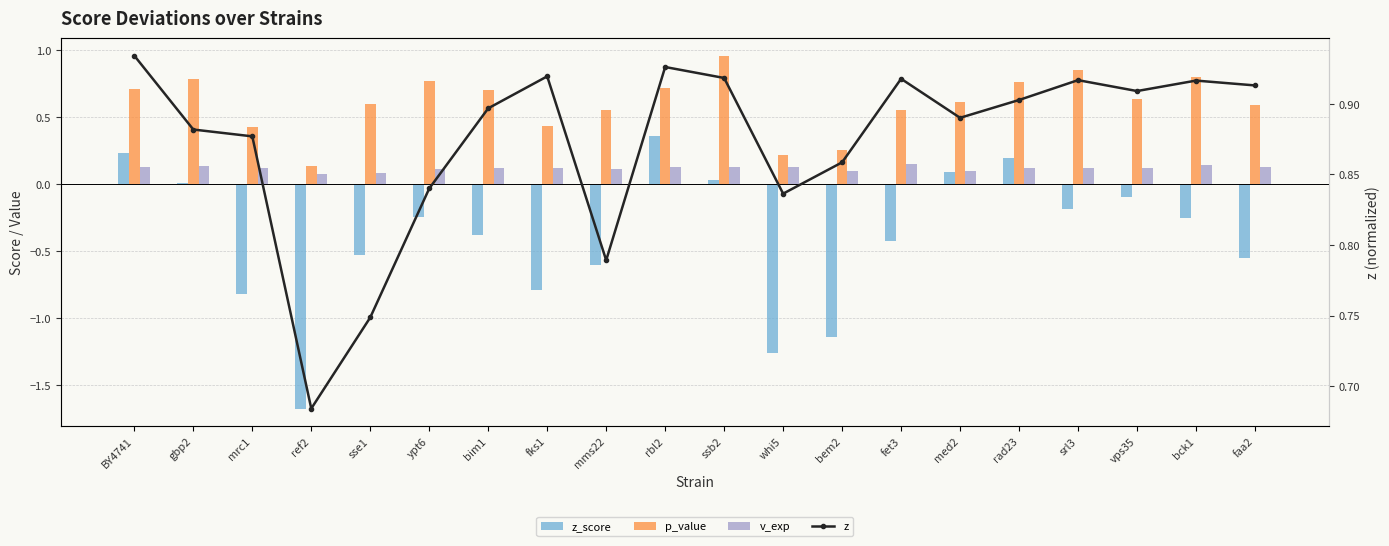

Between BY4741 and bem2, which series saw the biggest shift?

z_score